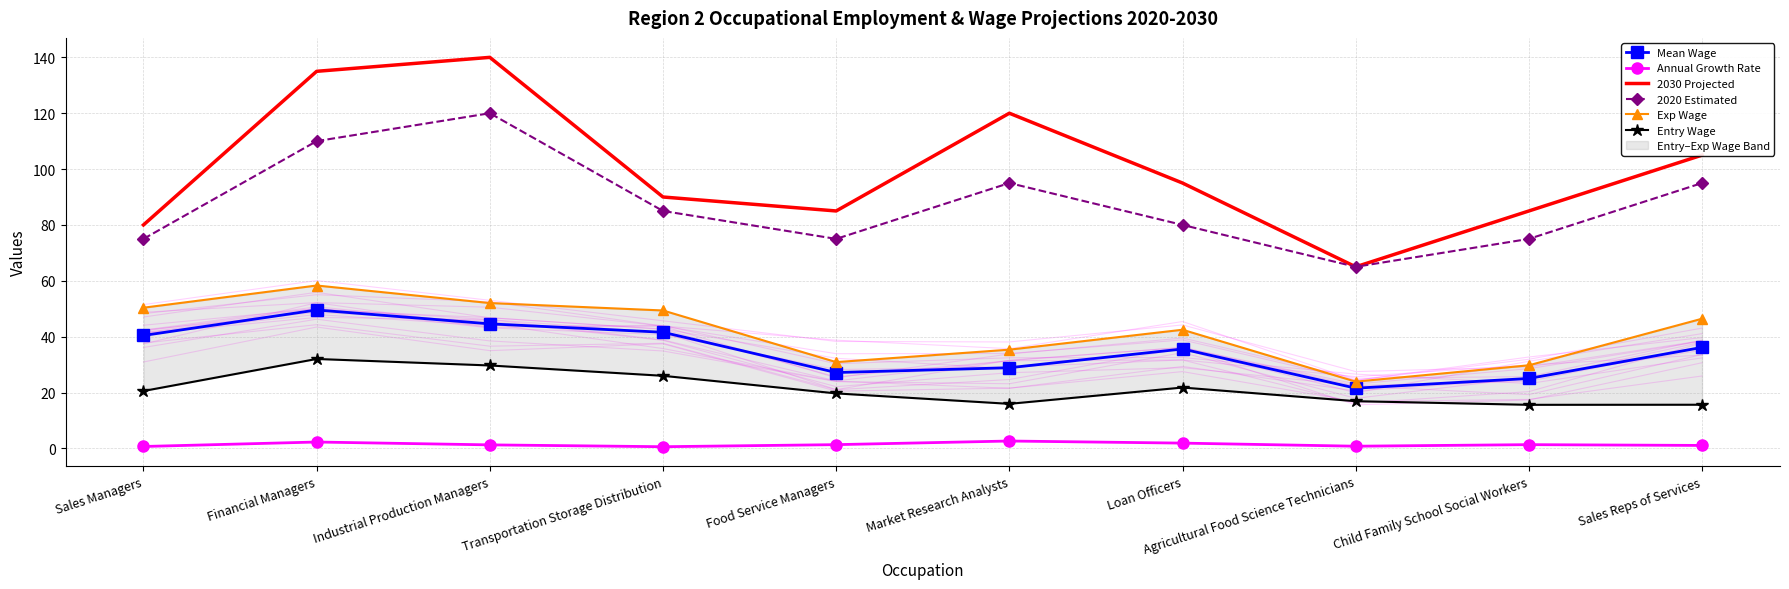

How many data points in Entry Wage are less than 20?

5